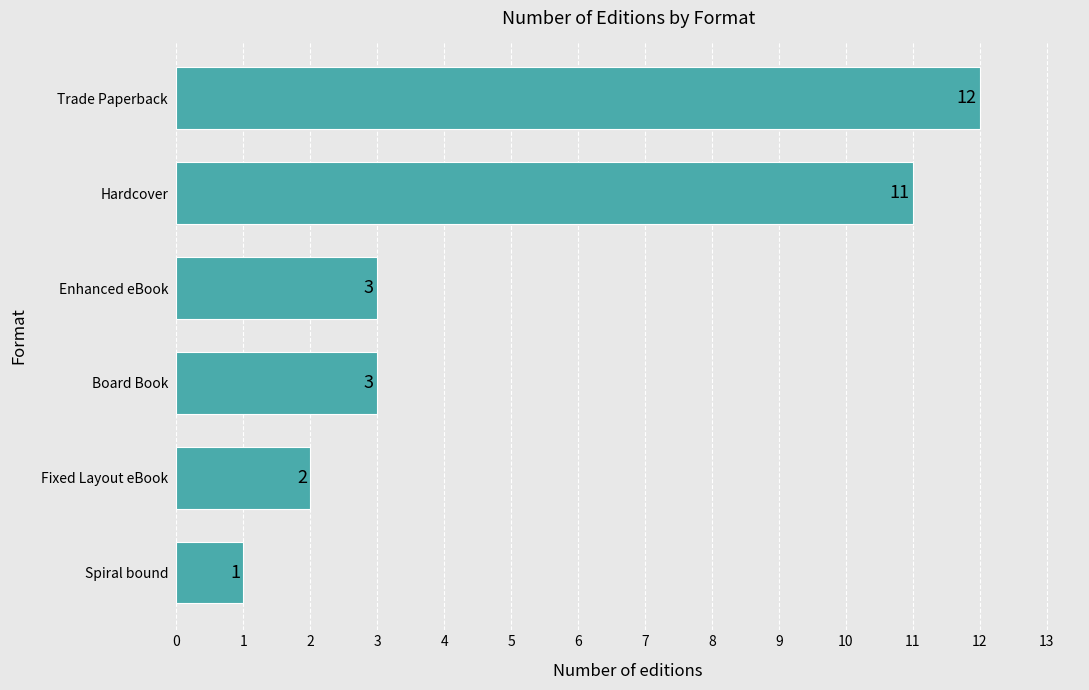

Is it true that the value at Fixed Layout eBook is 3?

False